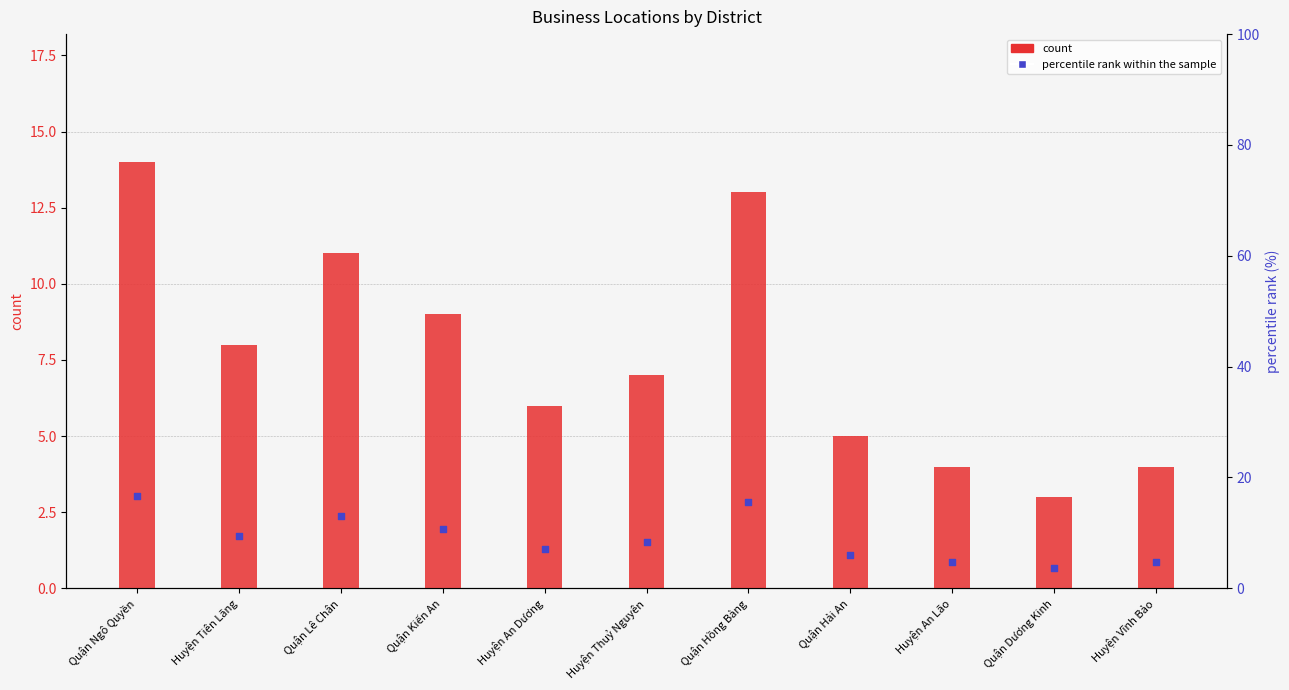

Which series has the widest spread of Y values?

percentile rank within the sample